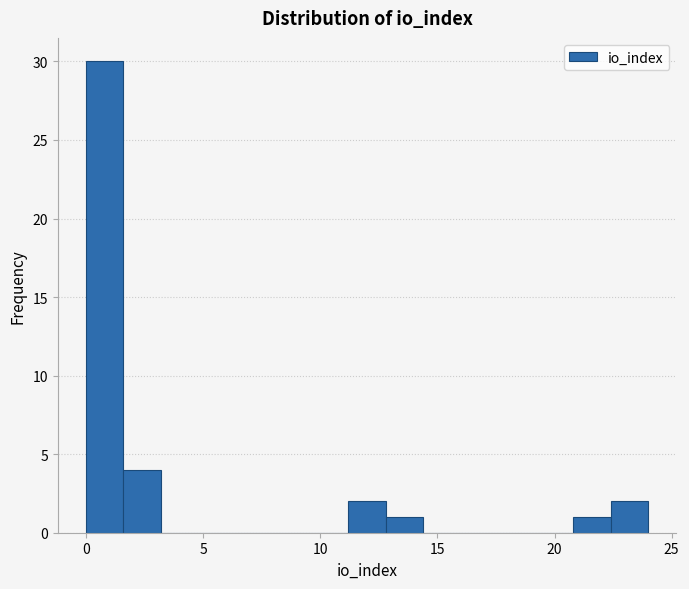

Around what value on the x-axis is the tallest bar? Give the approximate position of its centre, as read against the axis.

1.0